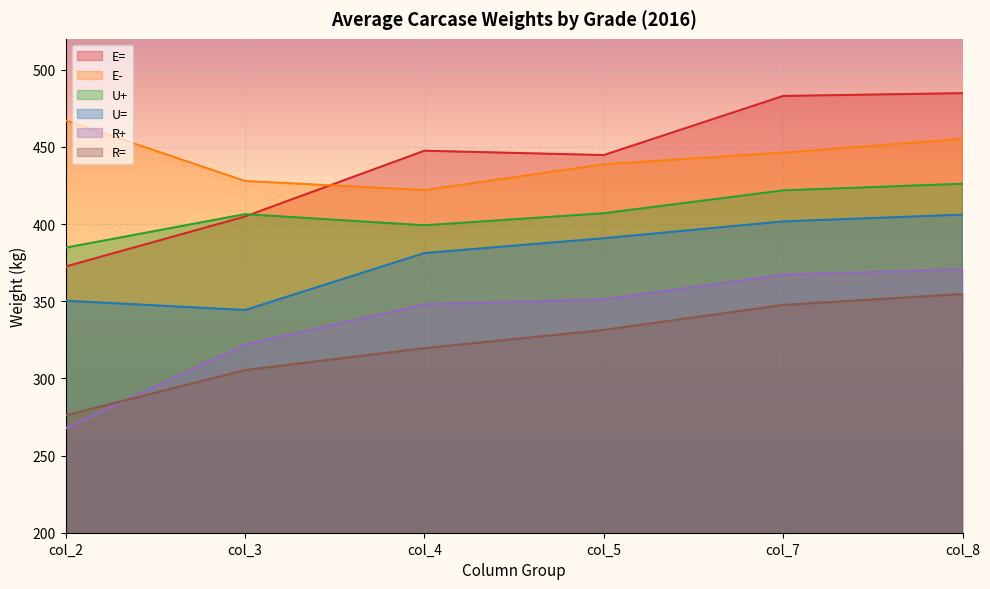

Is it true that E= equals 227.4 at col_3?

False